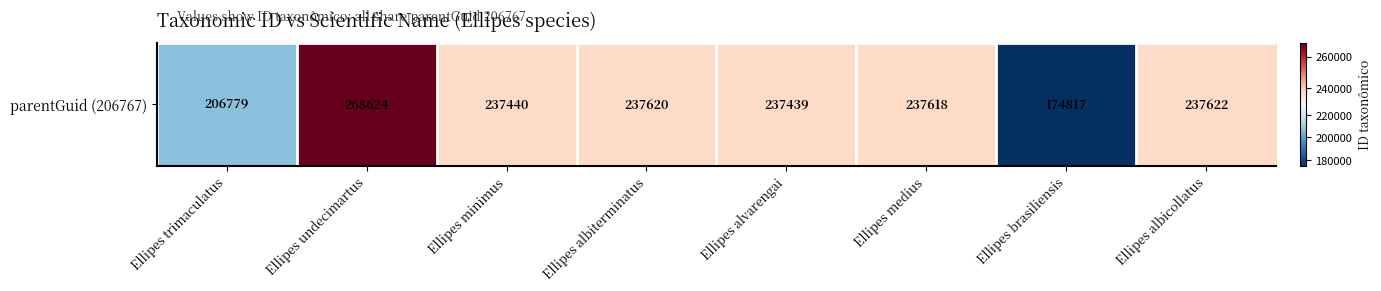

How many categories are shown in the chart?

8